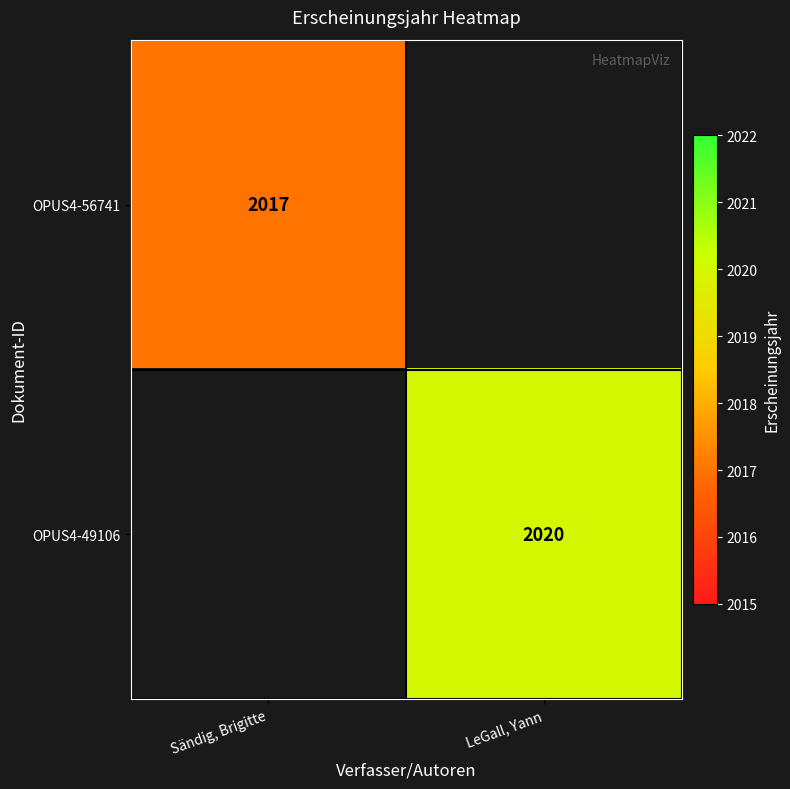

The OPUS4-56741 series shows 1374 at Sändig, Brigitte. True or false?

False